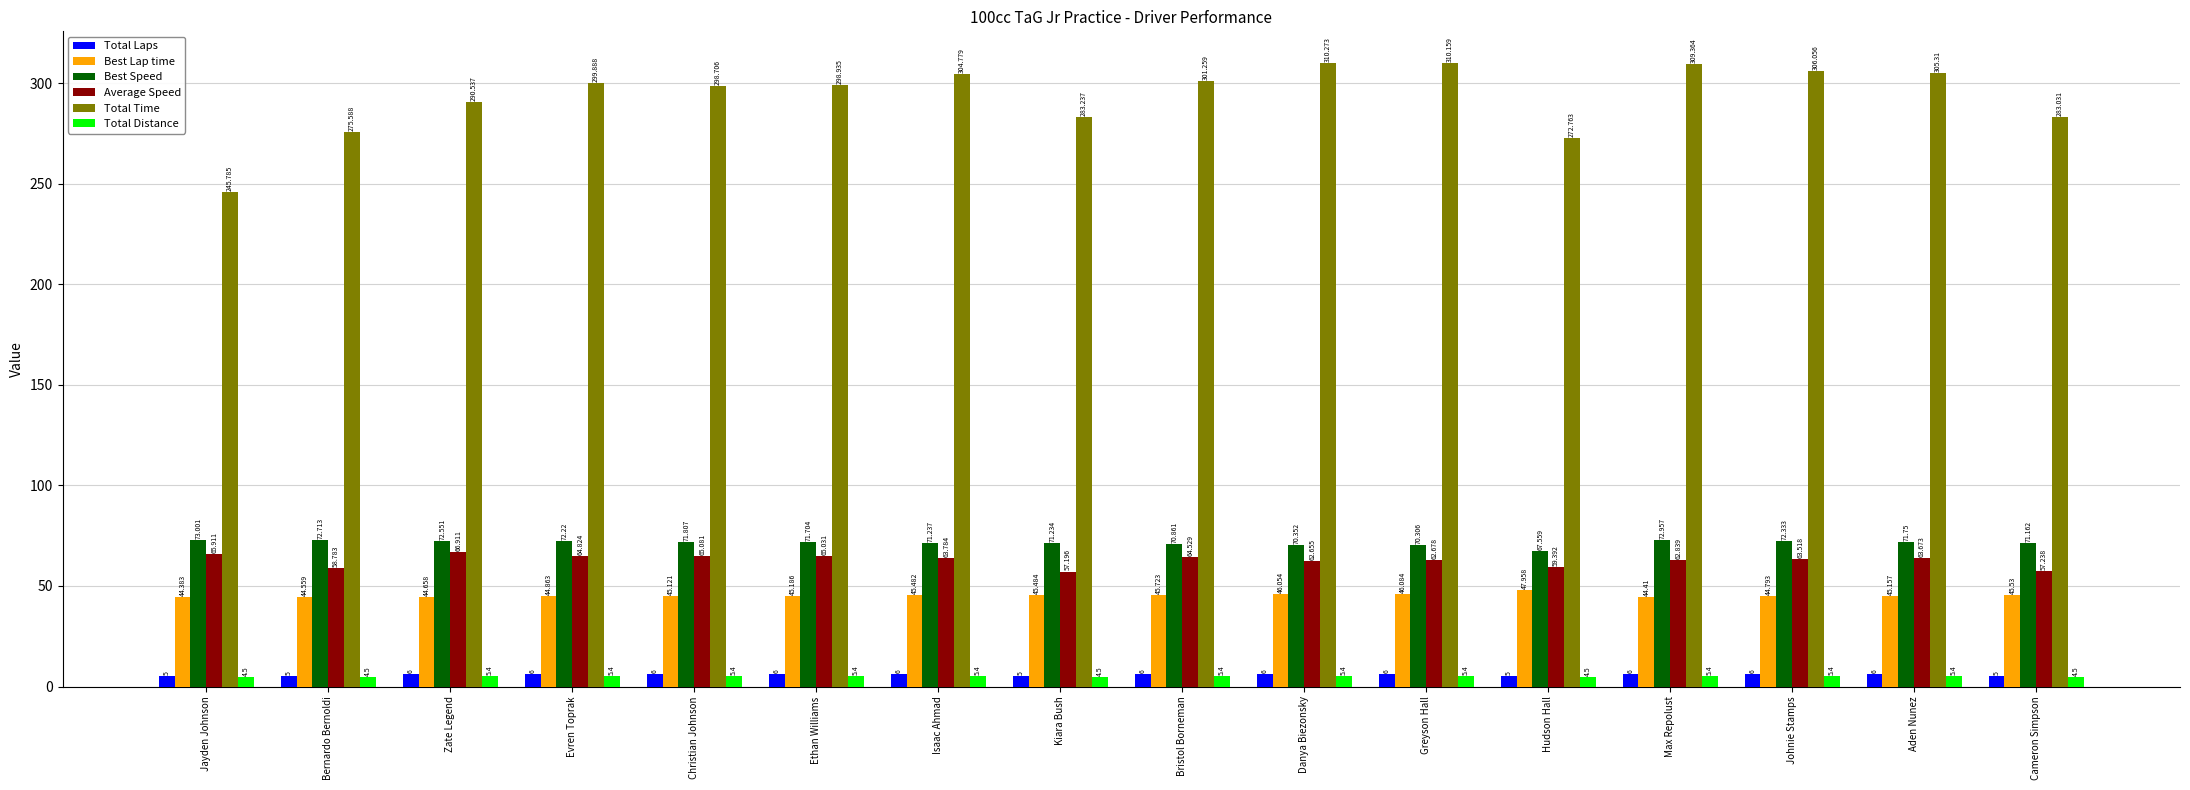

Which category has the highest value in the Best Lap time series?

Hudson Hall